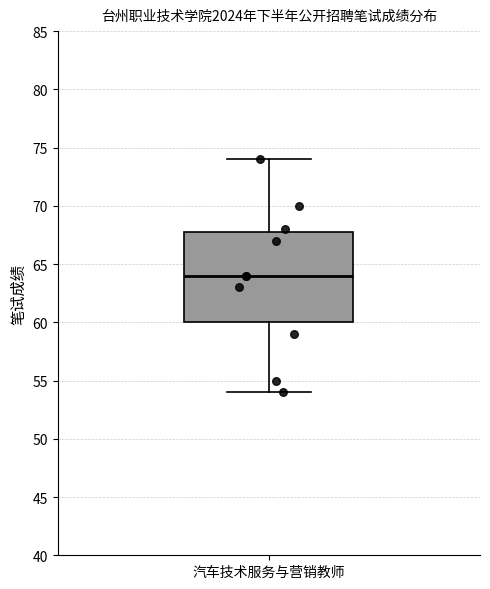

Transcribe this box plot: give where the median line is, the range the box spans, and where the two whiskers end, as read against the y-axis. The values are not printed on the chart, so give them approximately, as read against the axis.

median 64, box 60 to 68, whiskers 54 to 74